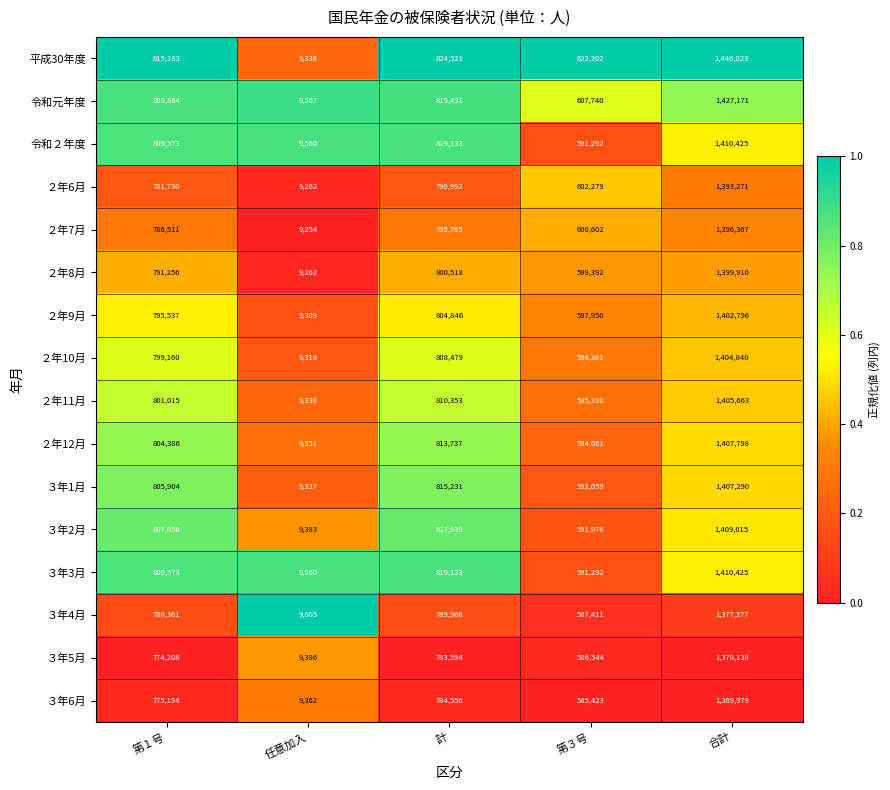

The value of ２年9月 at 合計 is 2016025. True or false?

False